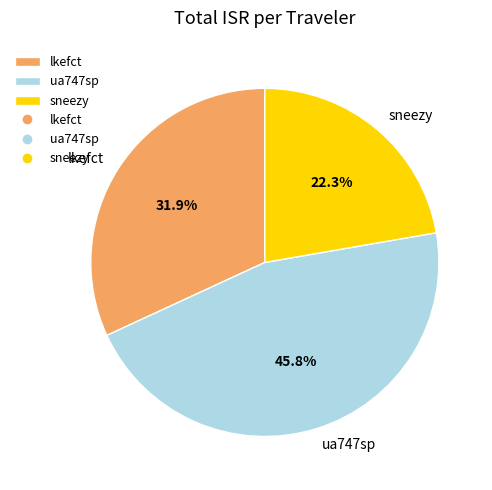

Combined, do sneezy and ua747sp account for over 50%?

Yes